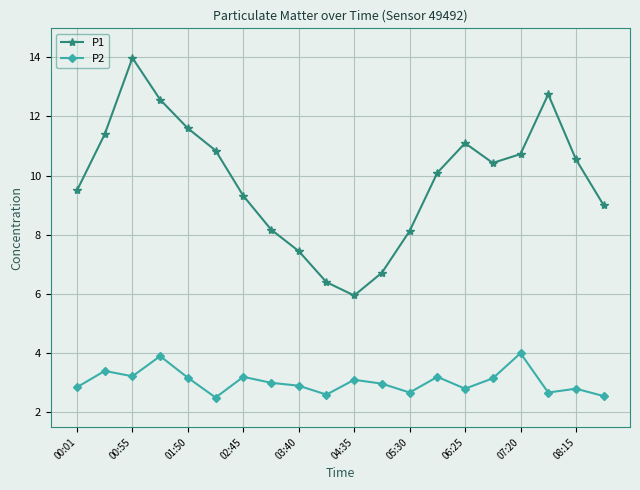

In P1, how many points are higher than both neighbors (excluding endpoints)?

3